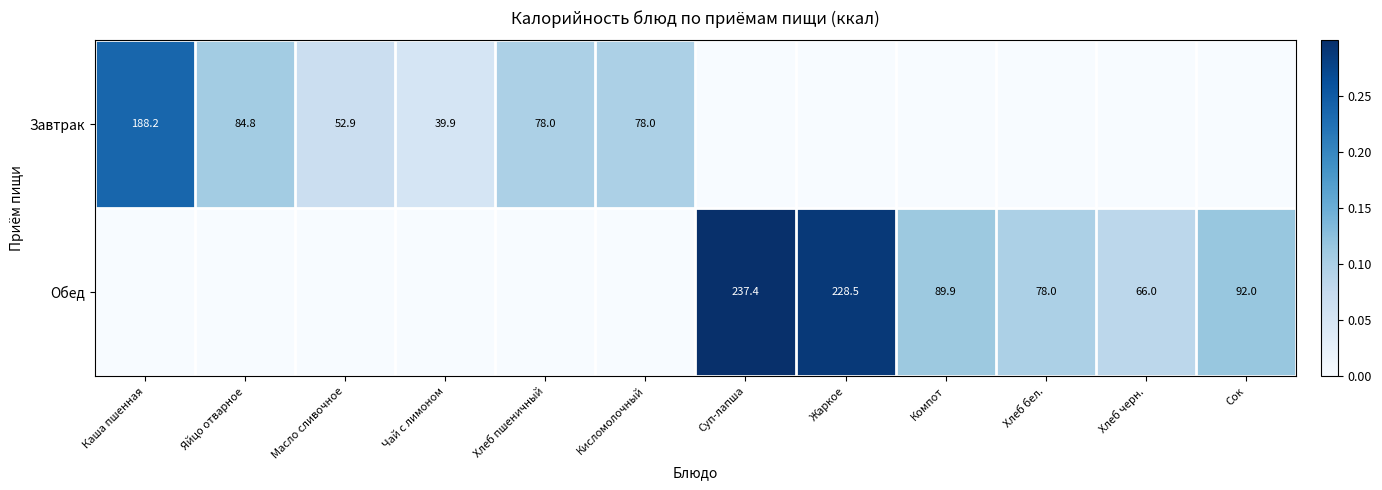

Is the value of Обед at Жаркое greater than the value of Завтрак at Яйцо отварное?

Yes